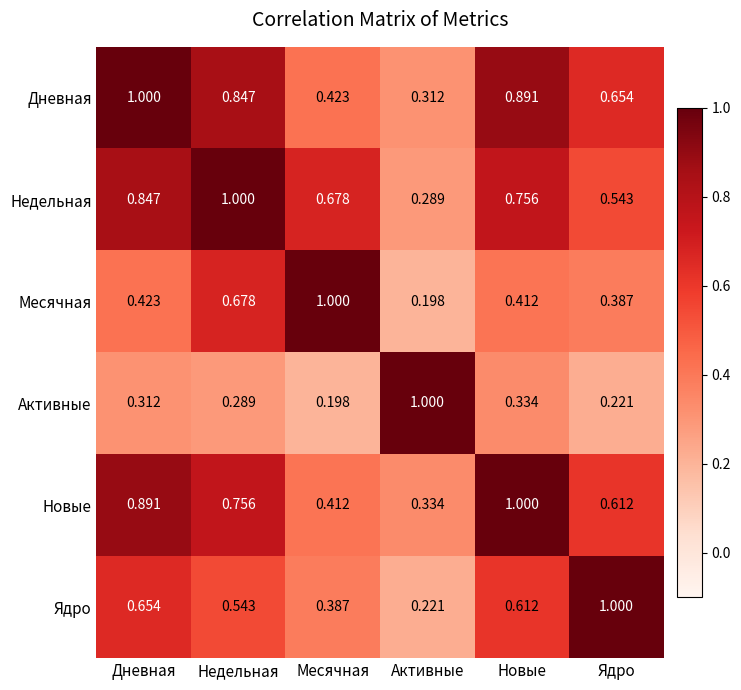

Rank the categories by Новые value from lowest to highest.

Активные, Месячная, Ядро, Недельная, Дневная, Новые